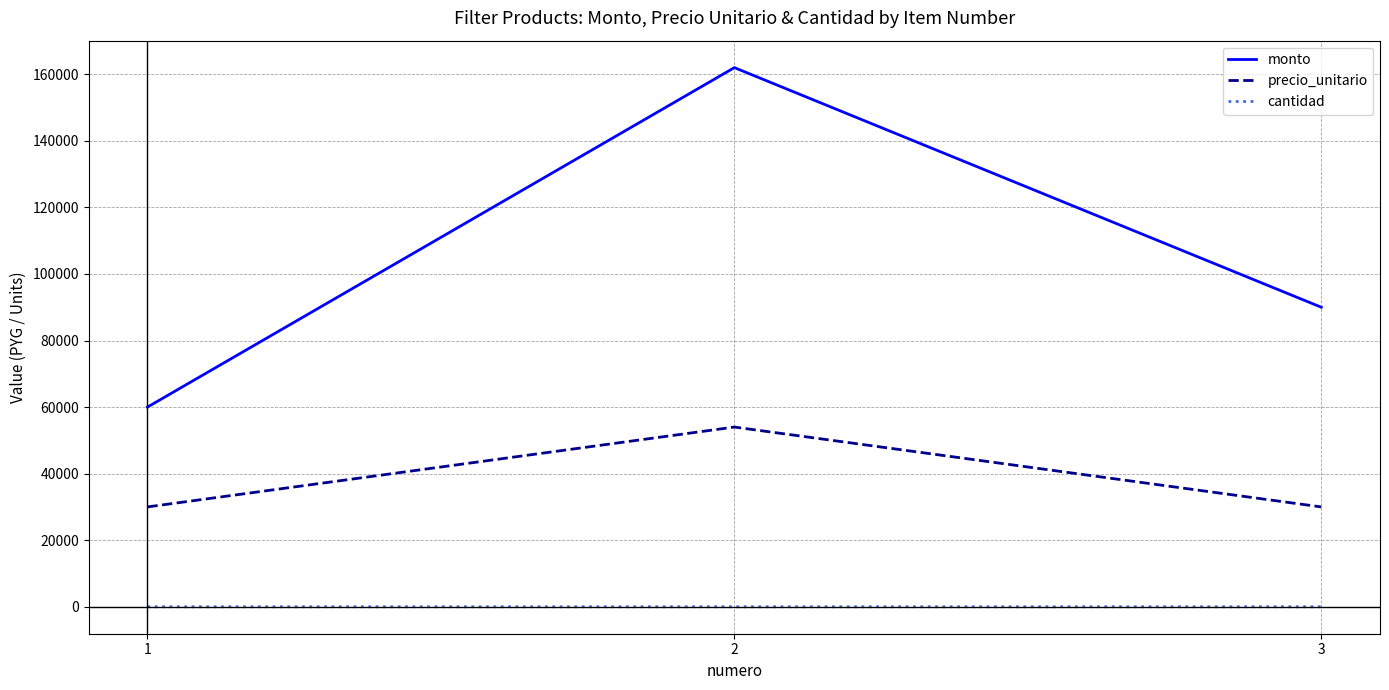

What is the total value across all series at 1?

90002